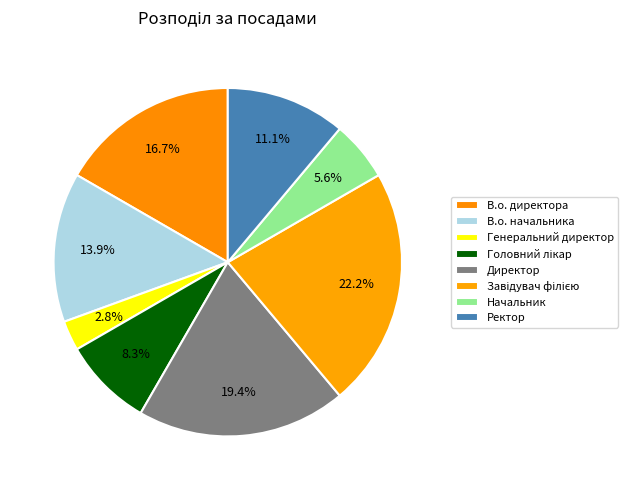

To the nearest percent, what is the difference between the Ректор and В.о. директора slice percentages?

6%